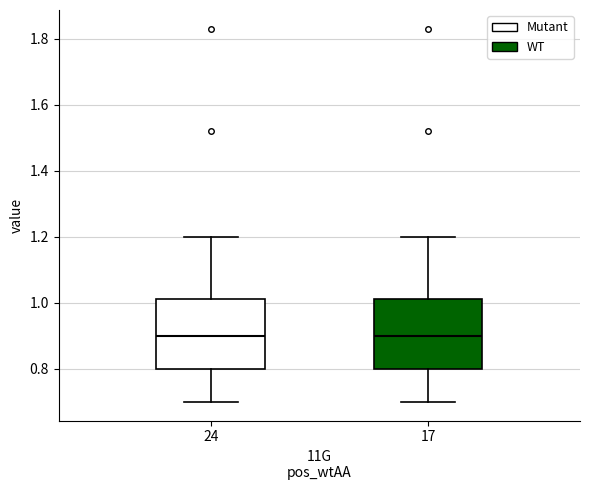

Where does the median line of the box at x = 24 sit on the y-axis? The values are not printed on the chart, so give them approximately, as read against the axis.

0.90